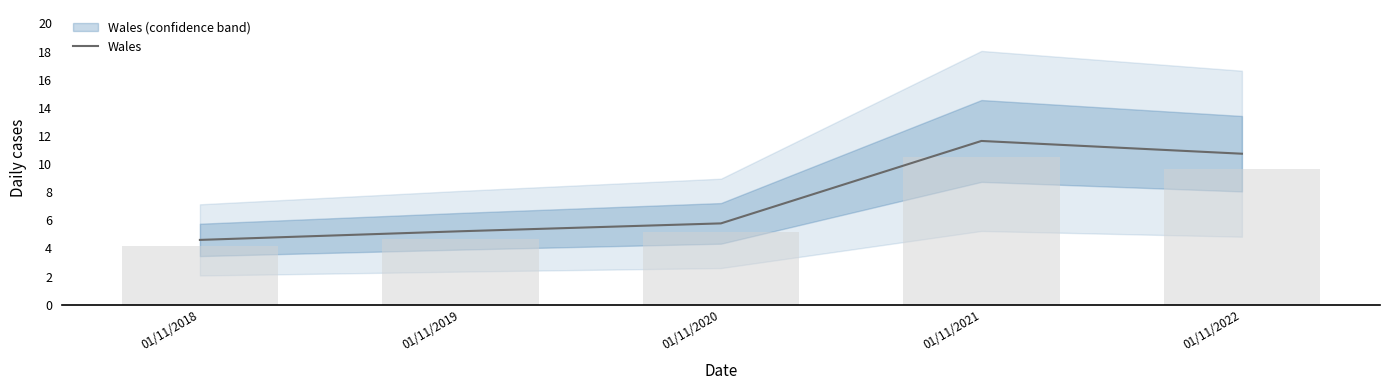

True or false: the data shows 11.6 at 01/11/2021.

True